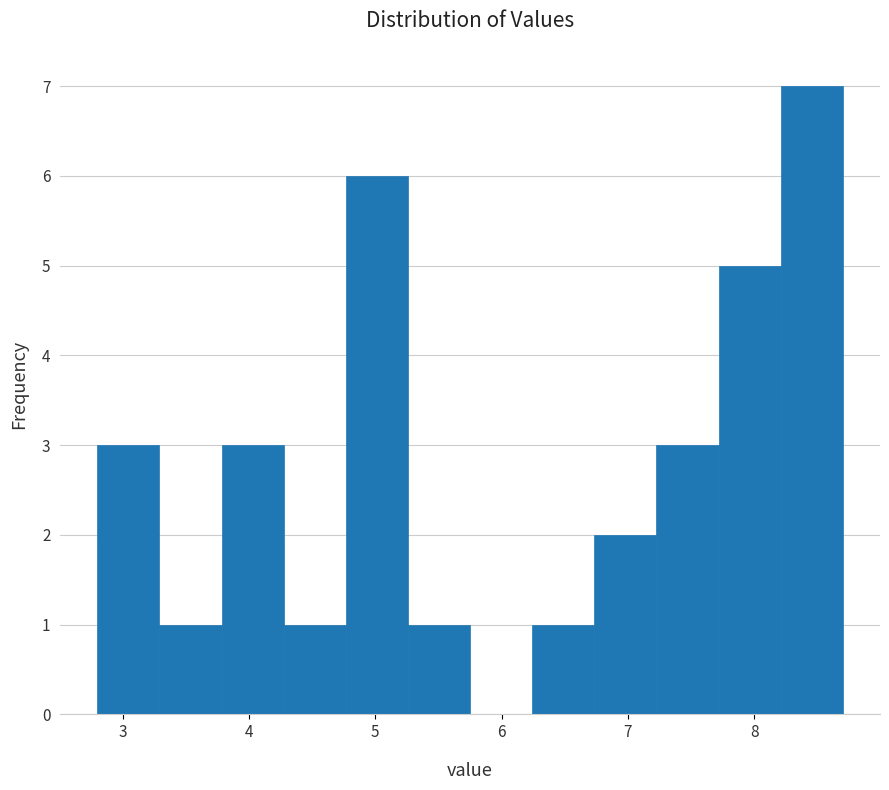

Reading left to right, list every bar in this chart as the range it spans on the x-axis followed by its height. Neither the bar edges nor the heights are printed on the chart, so give them approximately, as read against the axes.

2.8 to 3.3: 3
3.3 to 3.8: 1
3.8 to 4.3: 3
4.3 to 4.8: 1
4.8 to 5.3: 6
5.3 to 5.8: 1
5.8 to 6.2: 0
6.2 to 6.7: 1
6.7 to 7.2: 2
7.2 to 7.7: 3
7.7 to 8.2: 5
8.2 to 8.7: 7